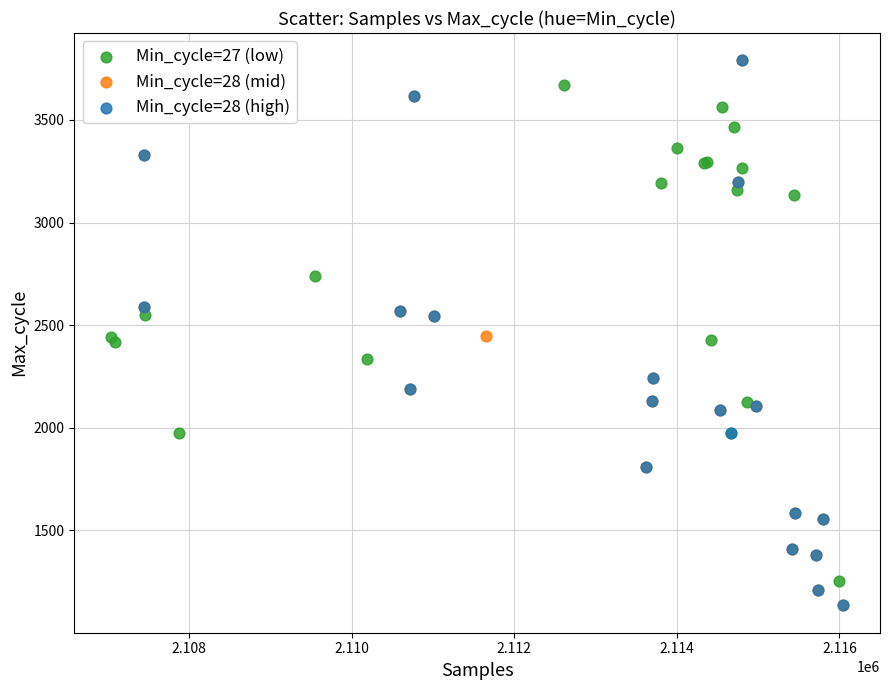

What are all the series names shown in the legend?

Min_cycle=27 (low), Min_cycle=28 (mid), Min_cycle=28 (high)